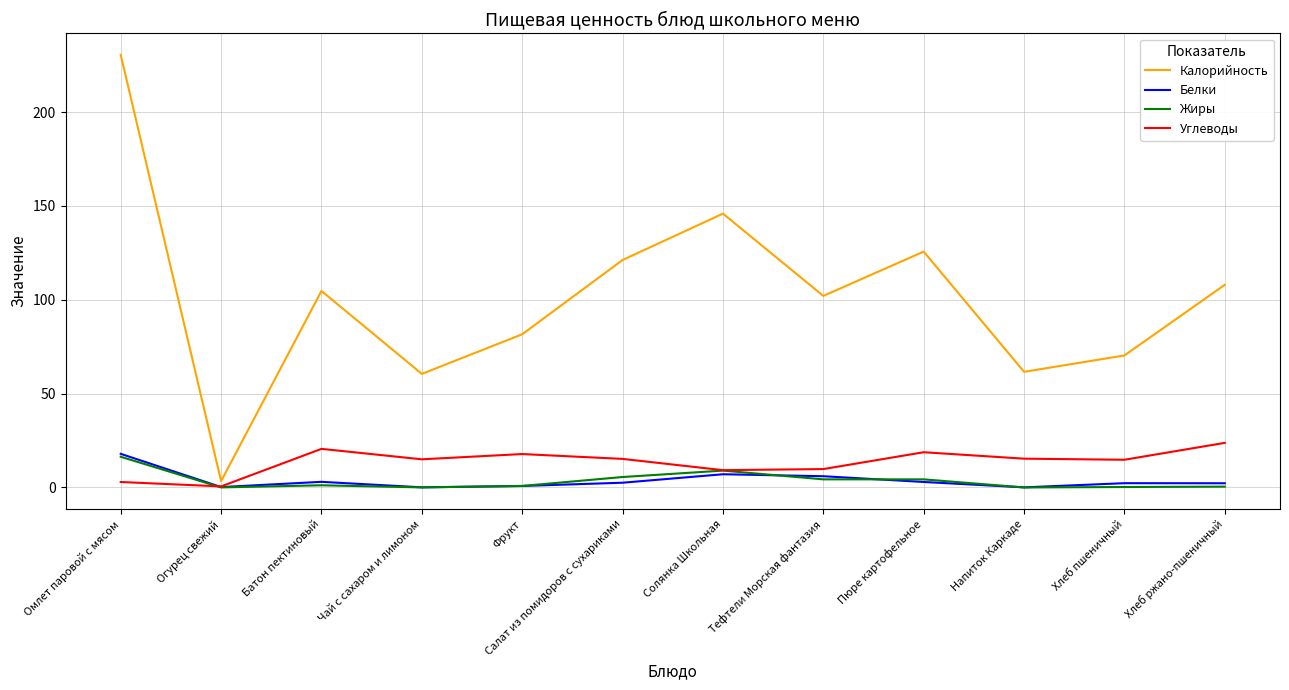

Which series has the largest range (max minus min)?

Калорийность